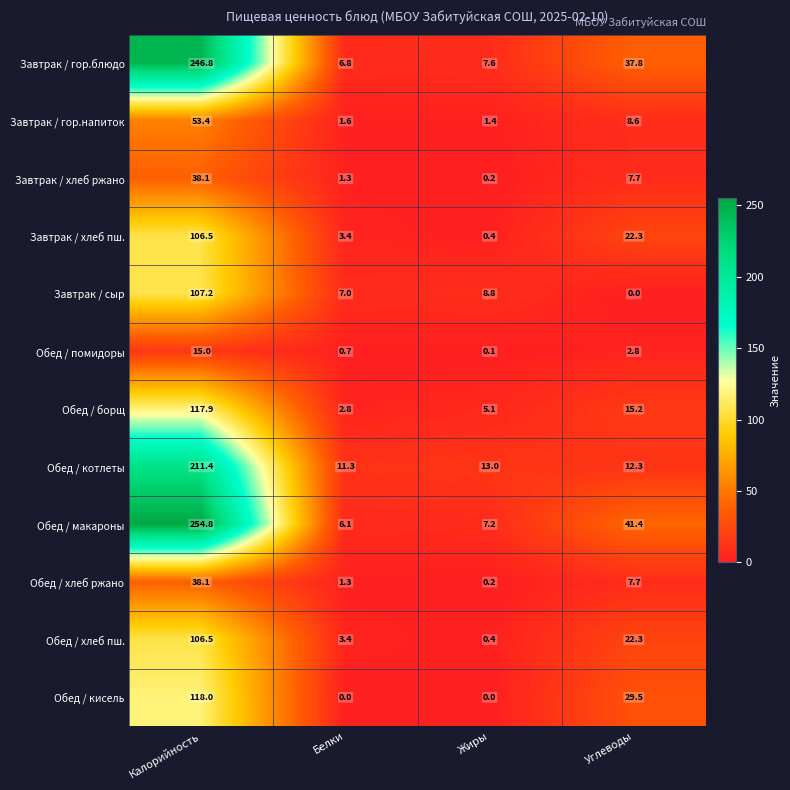

Rank the categories by Завтрак / сыр value from lowest to highest.

Углеводы, Белки, Жиры, Калорийность